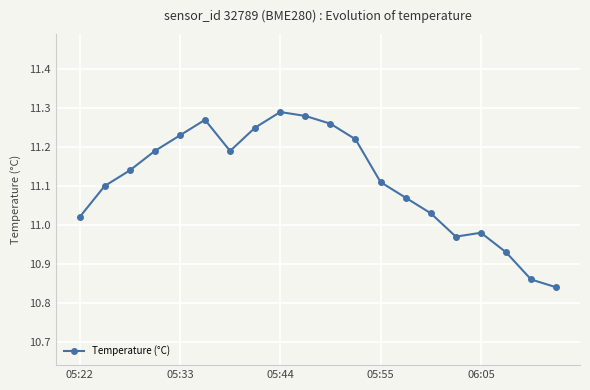

What is the sum of all values?

222.2